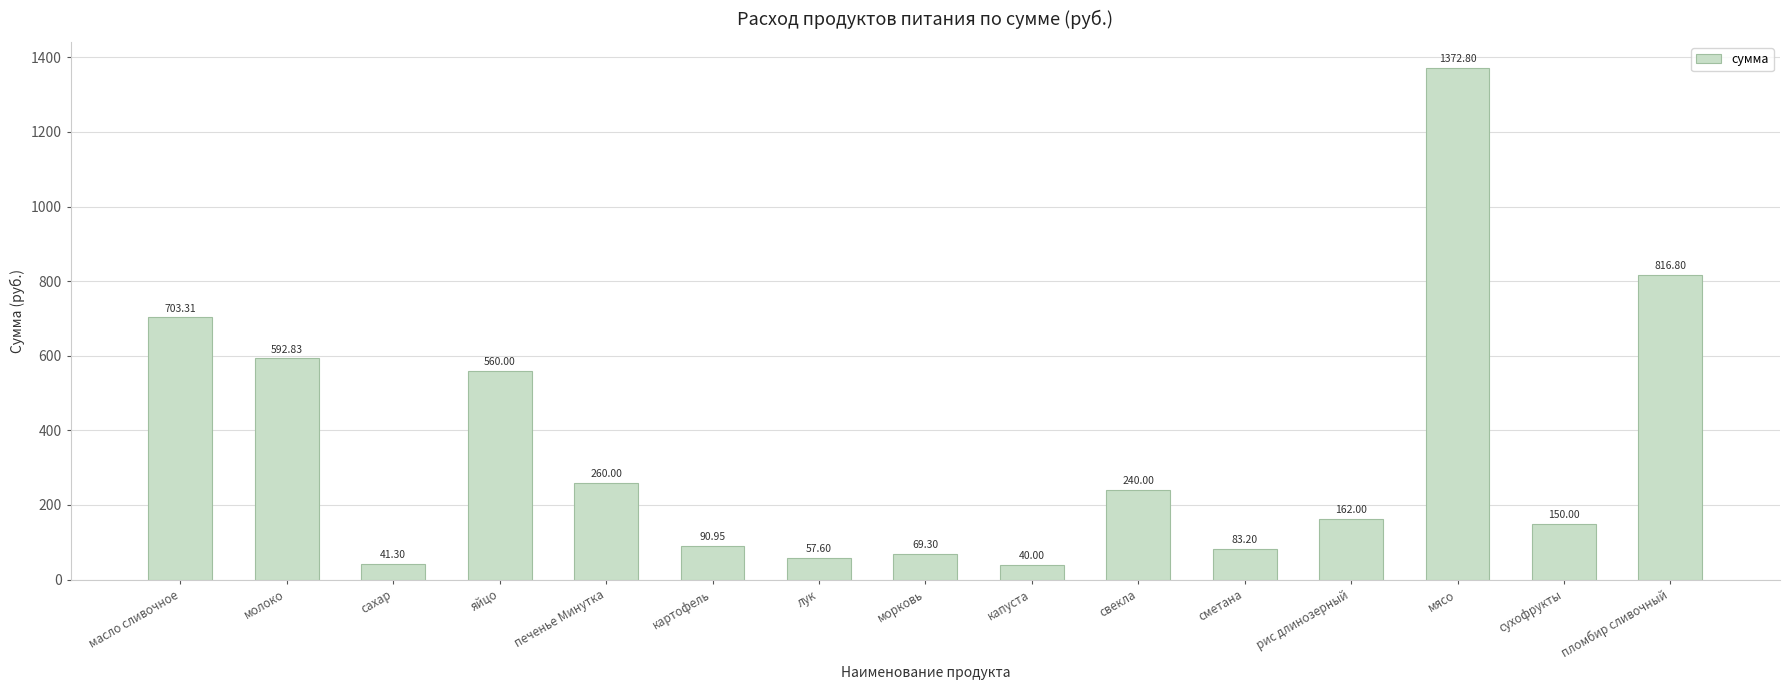

What is the difference between the second highest and minimum values?

776.8